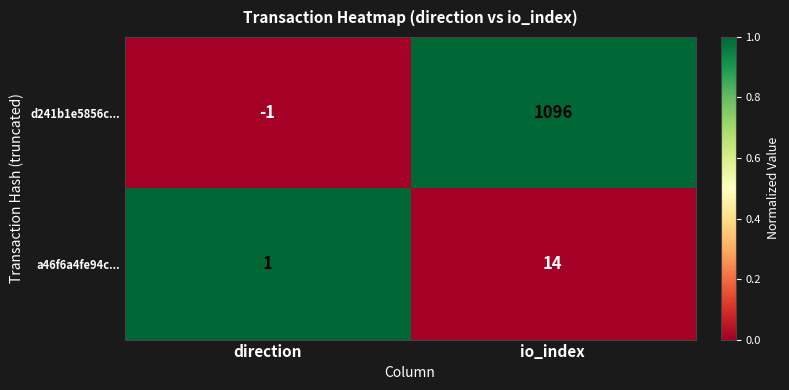

What is the spread (max minus min) of values at io_index?

1082